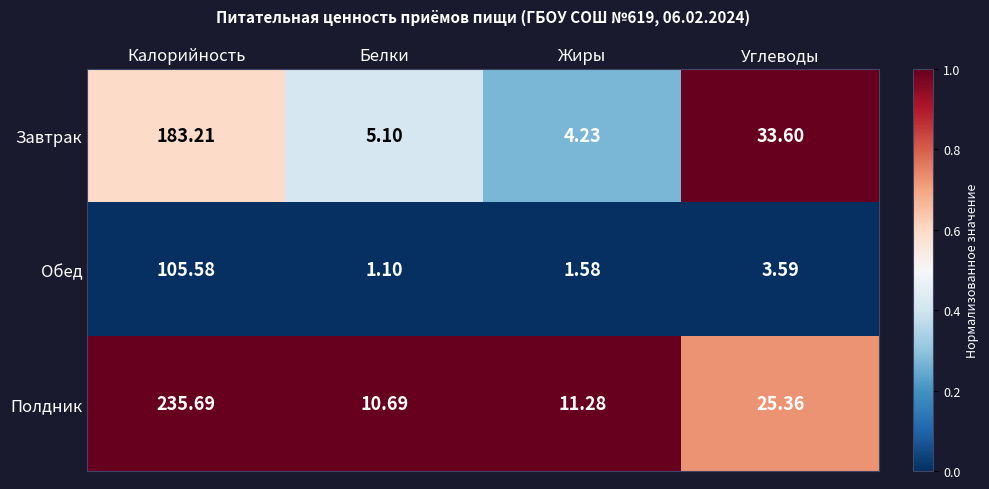

What is the difference between the highest and lowest values at Калорийность?

130.1